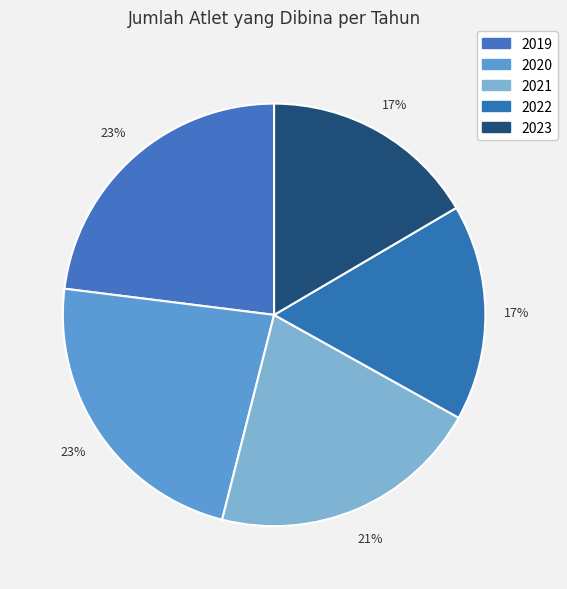

True or false: 2022 accounts for 17% of the total.

True